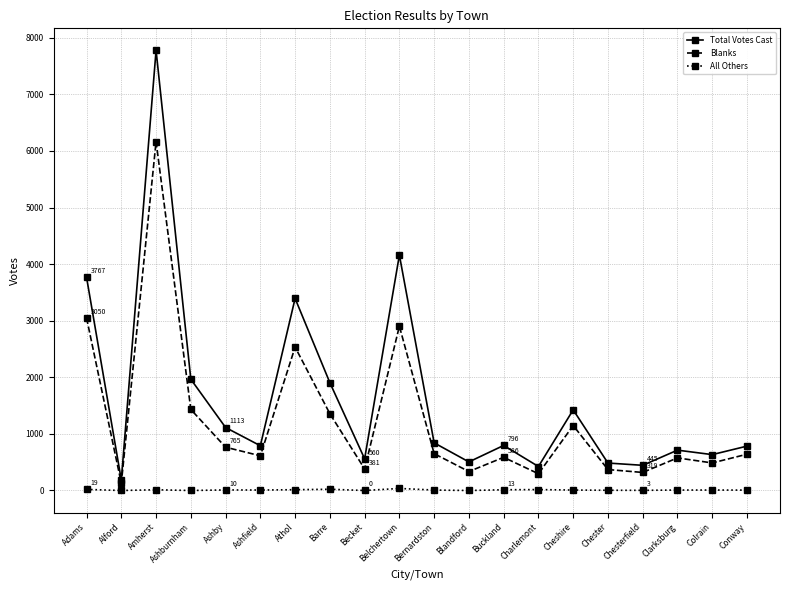

Is it true that Total Votes Cast equals 2149 at Adams?

False